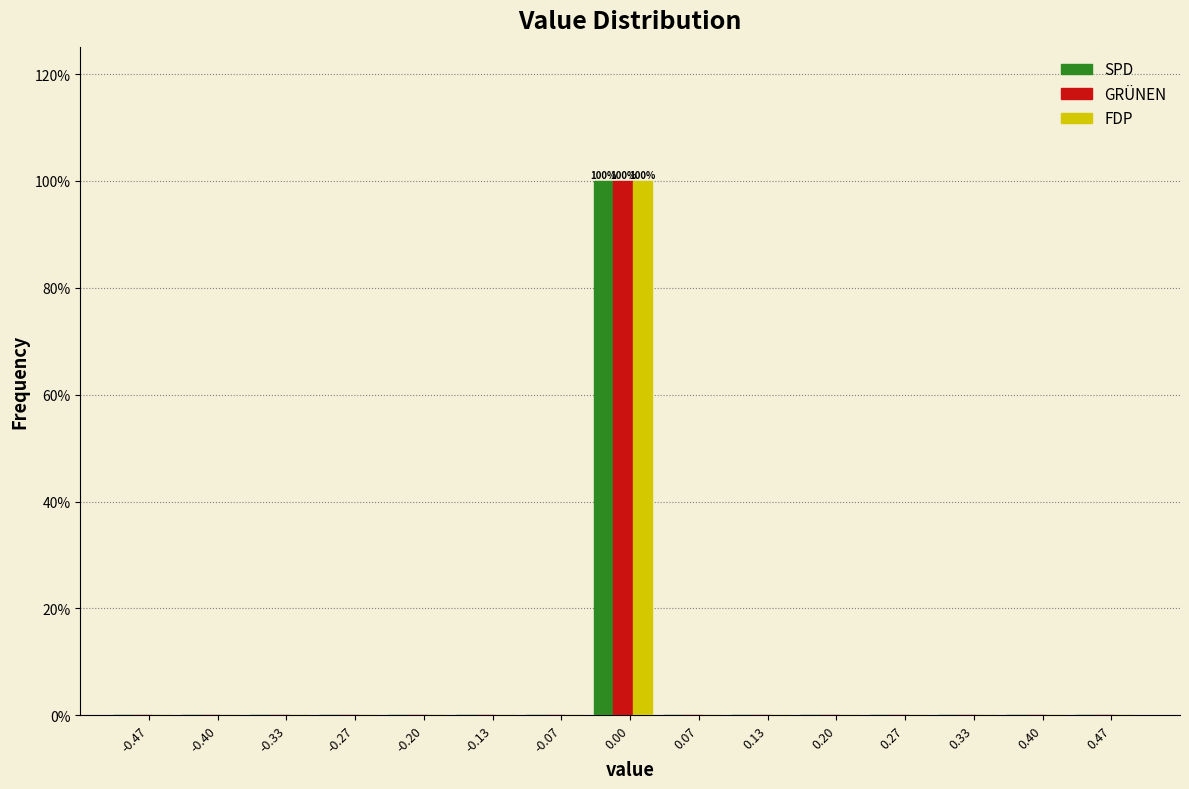

What is the highest value of the GRÜNEN series?

100